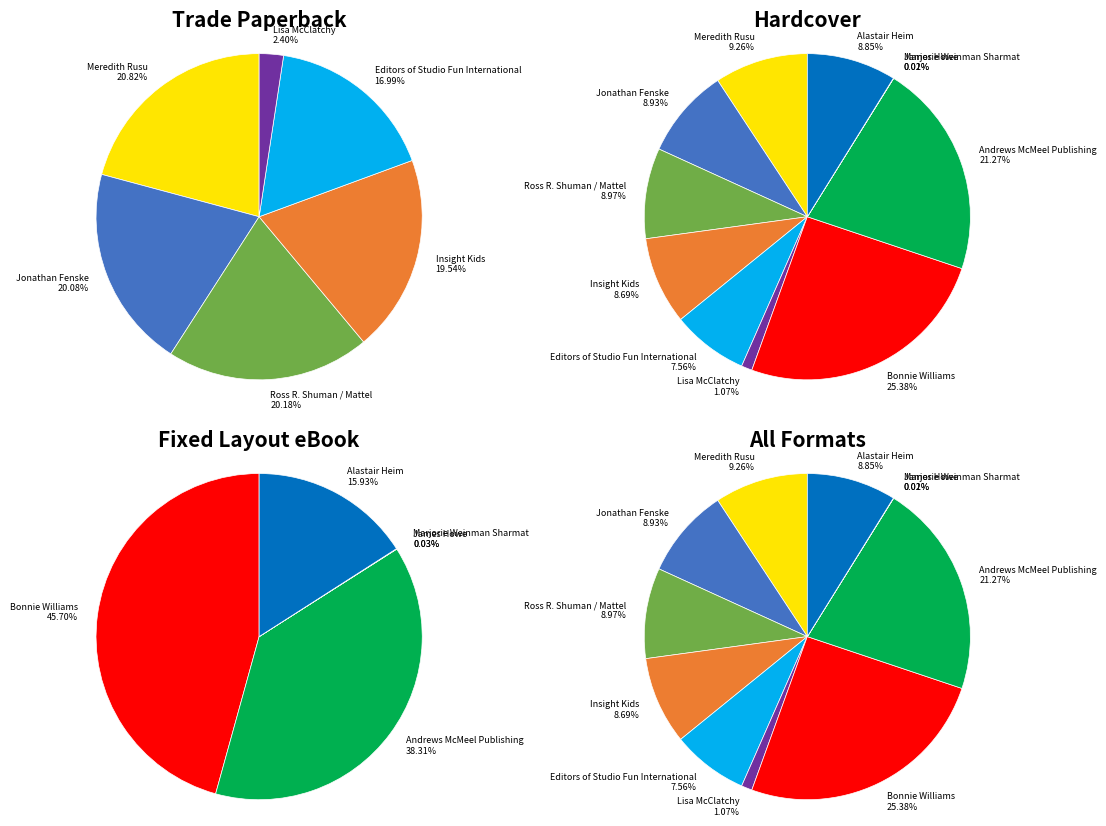

Count the number of slices in the pie.

11